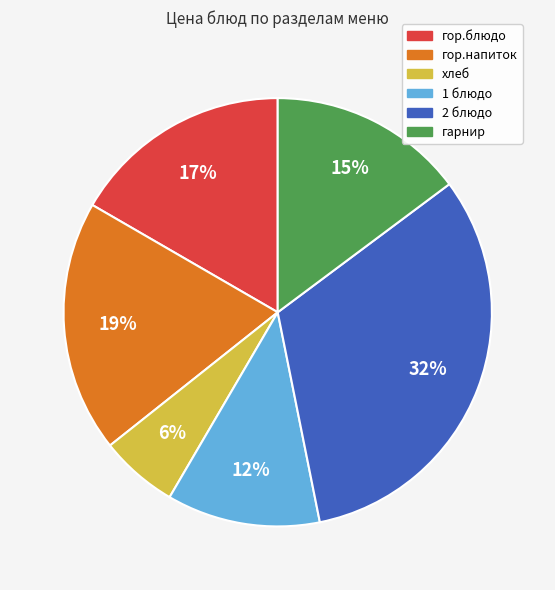

Between гарнир and хлеб, which is larger?

гарнир